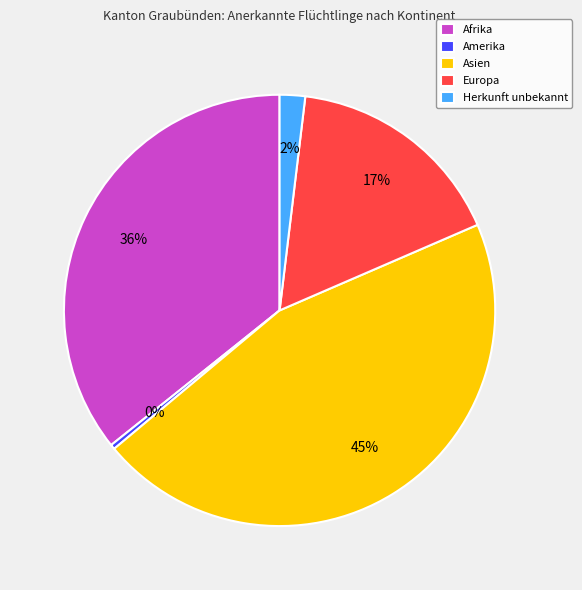

Approximately how many times larger is the value at Europa compared to Amerika?

47.0